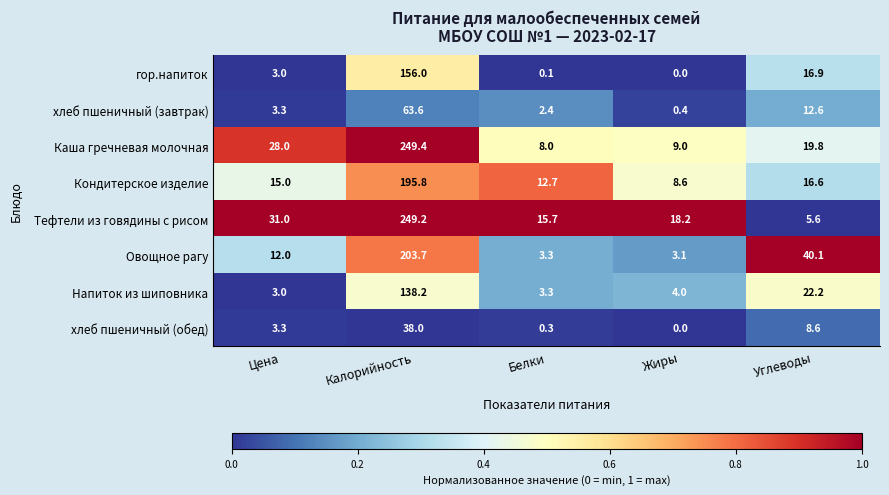

Where is хлеб пшеничный (обед) nearest to the value 19?

Углеводы